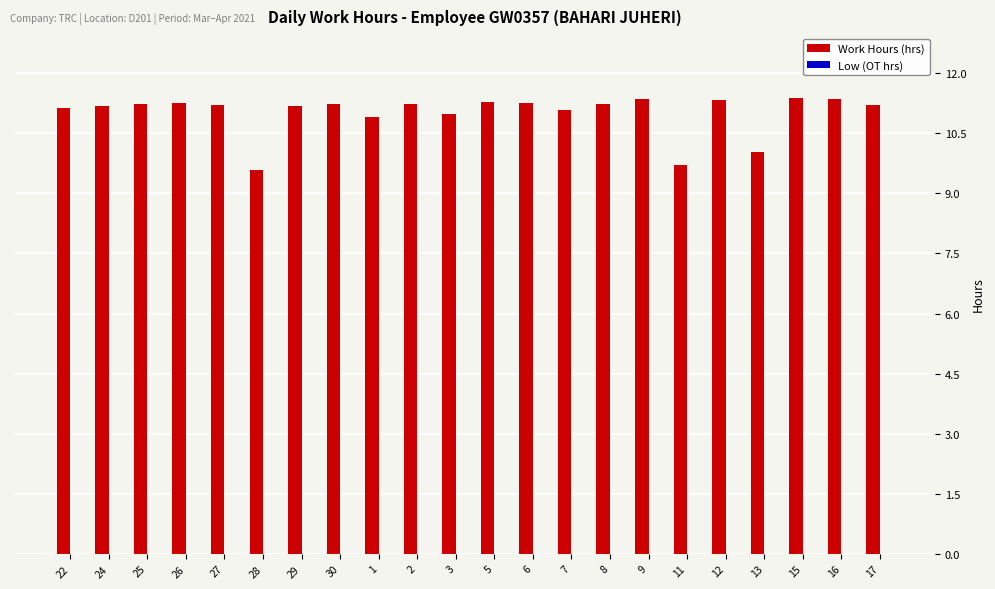

What is the greatest value displayed?

11.4